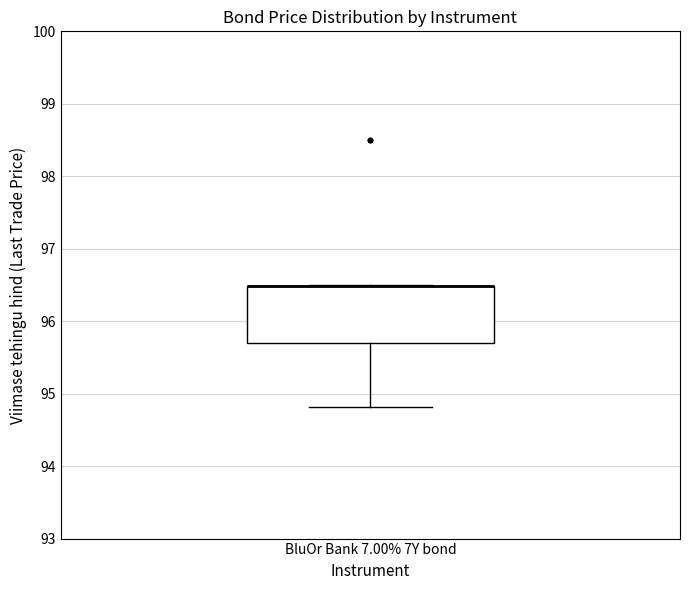

Where does the lower whisker of the box for BluOr Bank 7.00% 7Y bond end on the y-axis? The values are not printed on the chart, so give them approximately, as read against the axis.

94.8